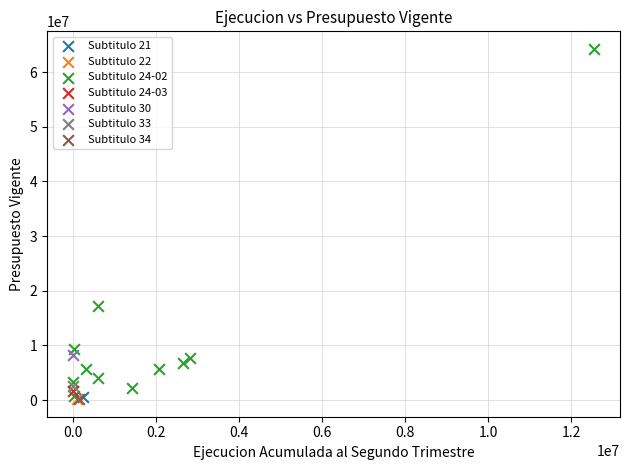

What are all the series names shown in the legend?

Subtitulo 21, Subtitulo 22, Subtitulo 24-02, Subtitulo 24-03, Subtitulo 30, Subtitulo 33, Subtitulo 34